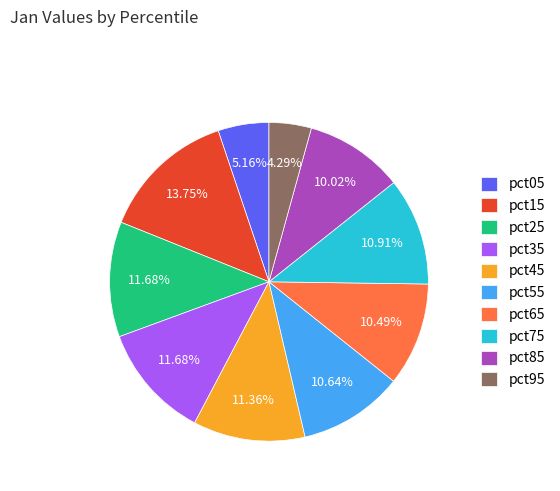

Is the sum of pct85 and pct35 greater than half?

No